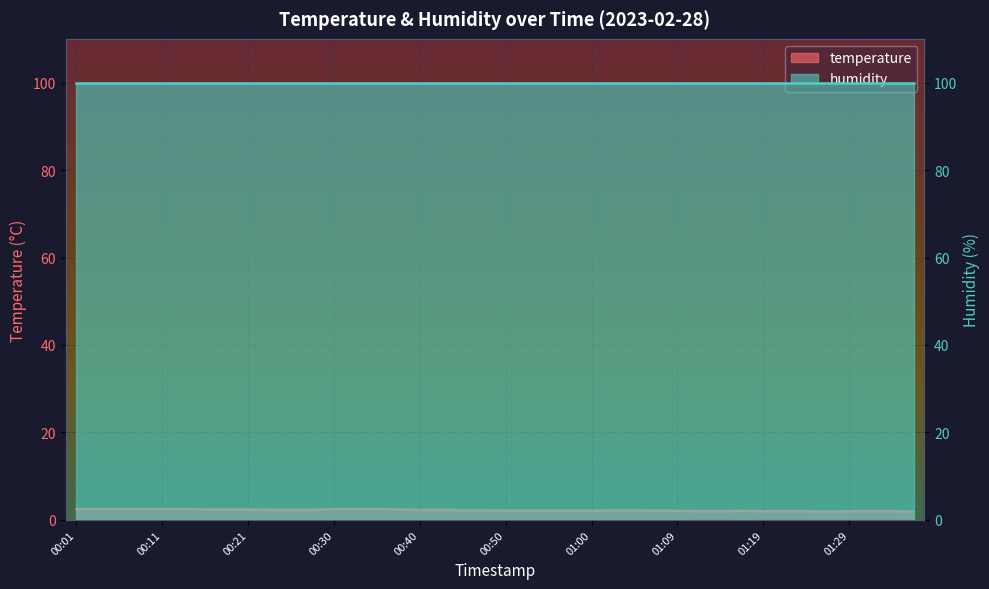

Where is the data nearest to the value 2?

01:12